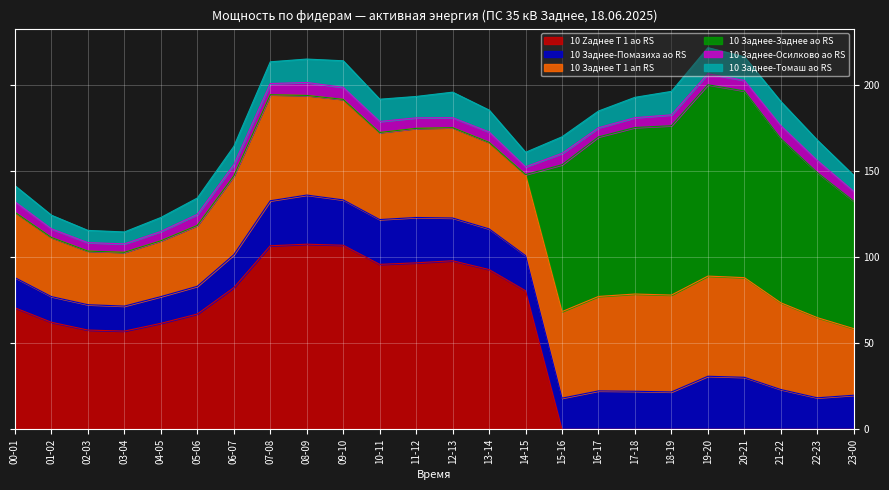

Which has a higher value, 12-13 or 01-02?

12-13